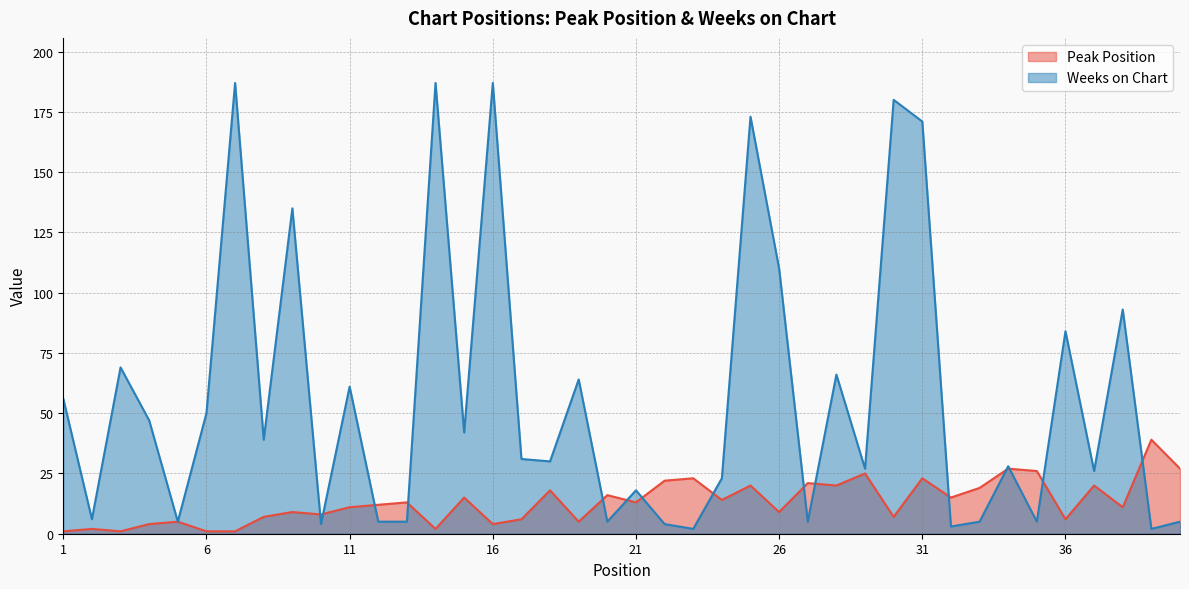

How many lines are shown in the chart?

2